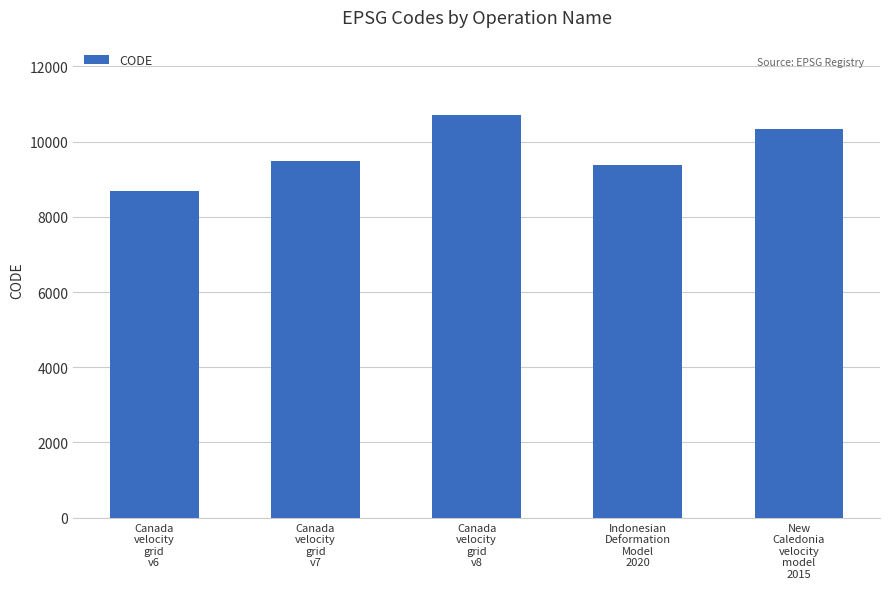

Does the chart contain stacked bars?

No